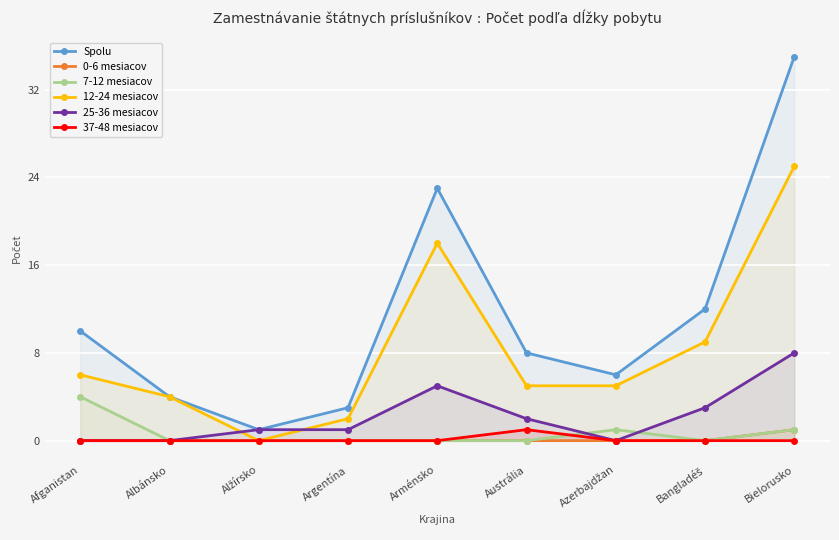

What is the label of the 2nd point from the right?

Bangladéš